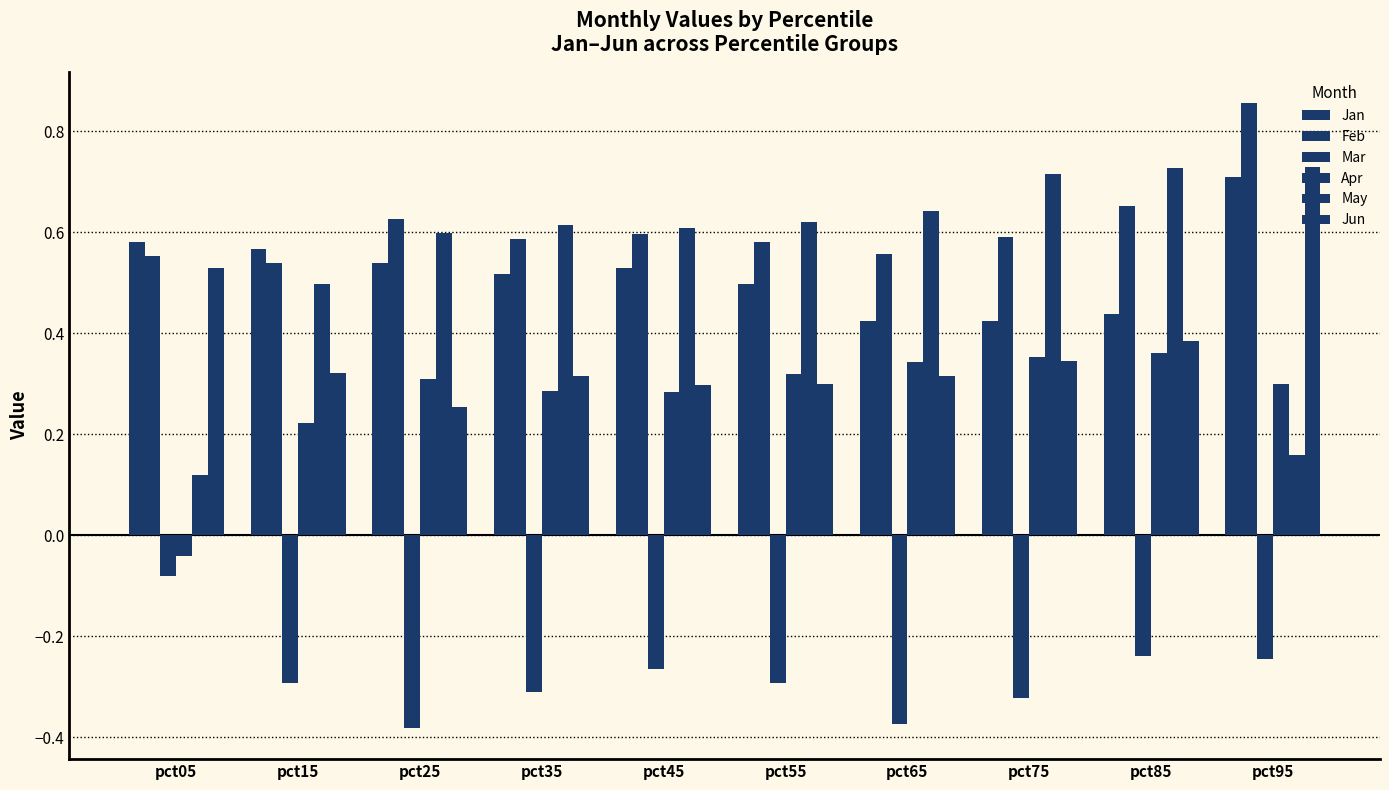

The Mar series shows -0.1 at pct05. True or false?

True